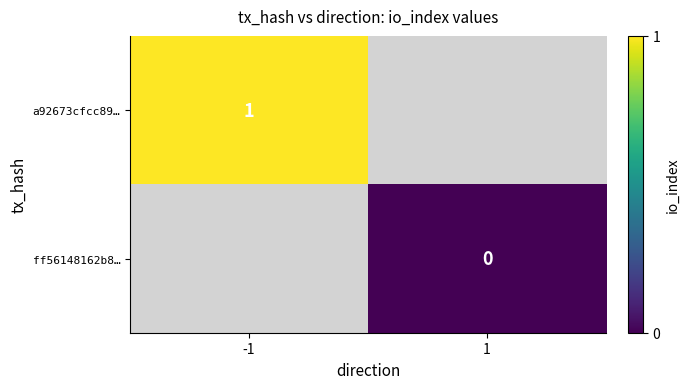

Which category has the highest value across all series?

-1